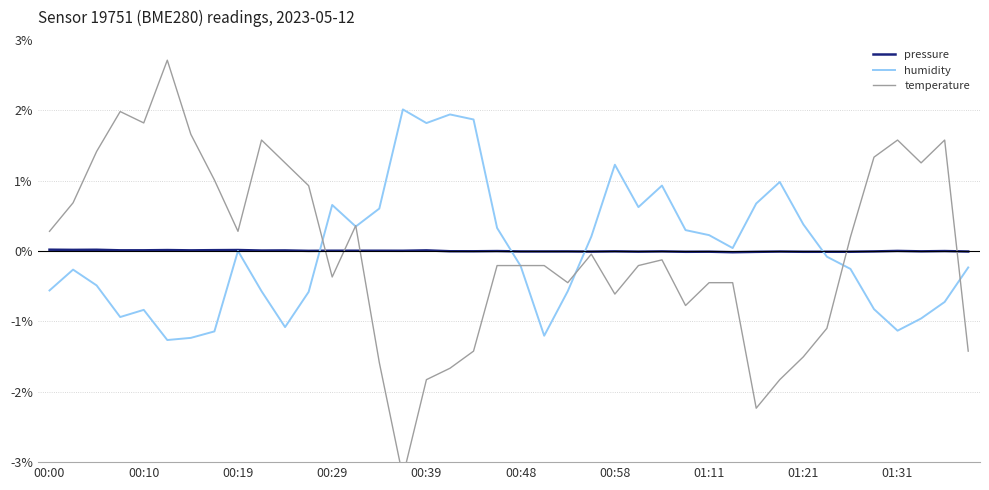

Does the chart display data point markers on the line(s)?

No